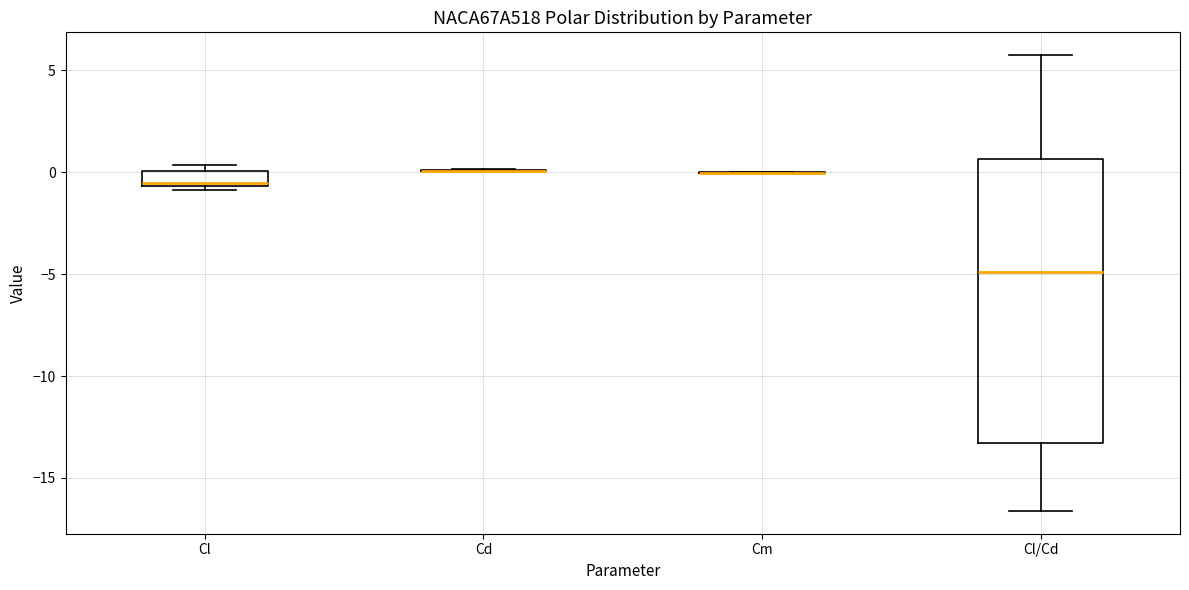

Which box is the tallest, from its lower edge to its upper edge?

Cl/Cd